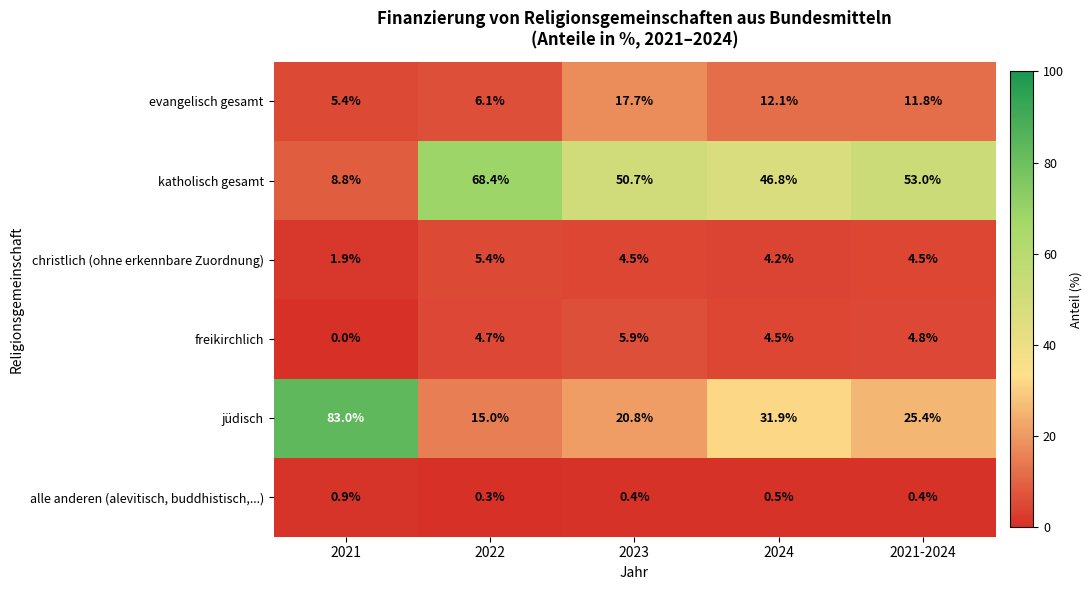

At how many categories does at least one series exceed 38?

5